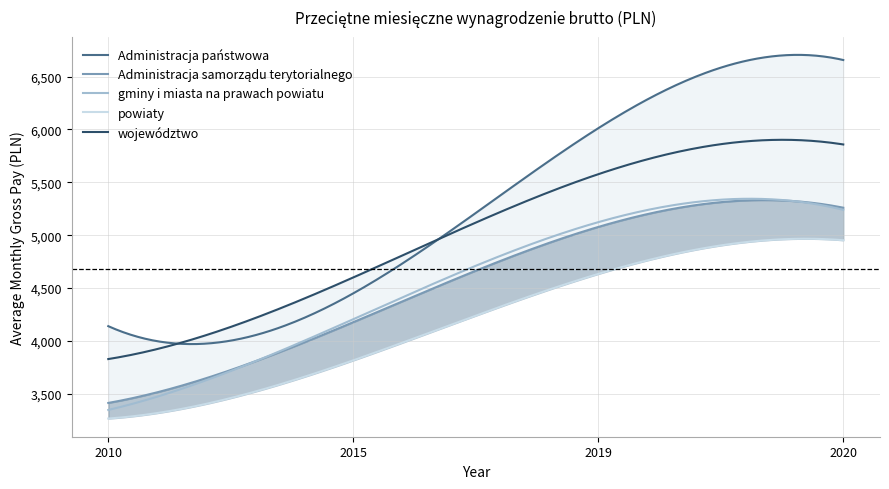

What is the lowest value of the województwo series?

3828.7